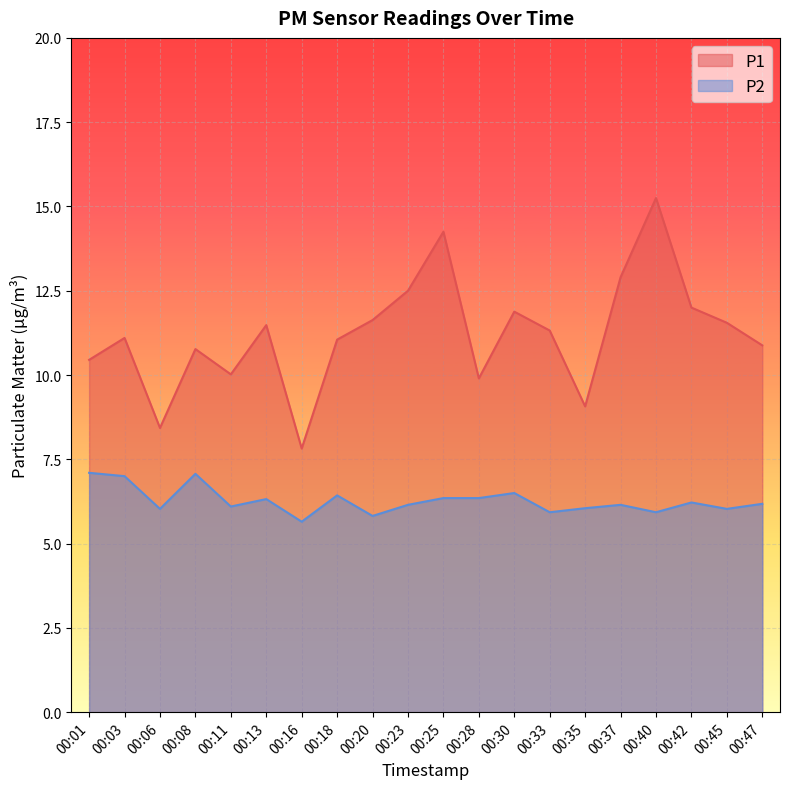

Is it true that P1 equals 12.9 at 00:37?

True